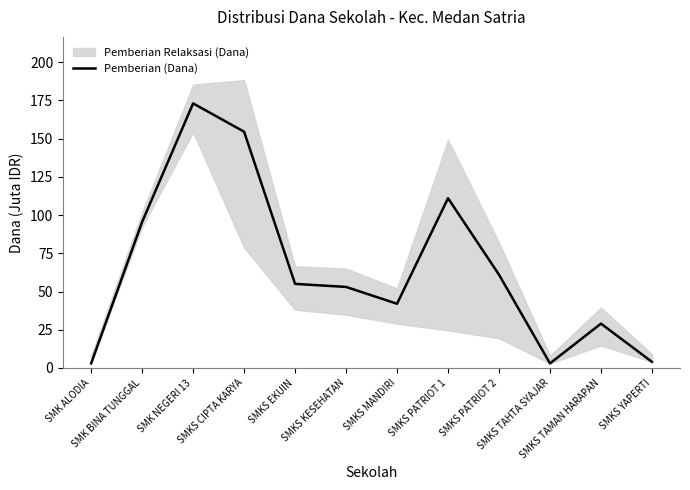

Reading left to right, extract all data points from this chart.

SMK ALODIA=3.0	SMK BINA TUNGGAL=95.5	SMK NEGERI 13=173.0	SMKS CIPTA KARYA=154.5	SMKS EKUIN=55.0	SMKS KESEHATAN=53.0	SMKS MANDIRI=42.0	SMKS PATRIOT 1=111.0	SMKS PATRIOT 2=61.0	SMKS TAHTA SYAJAR=3.0	SMKS TAMAN HARAPAN=29.0	SMKS YAPERTI=4.0